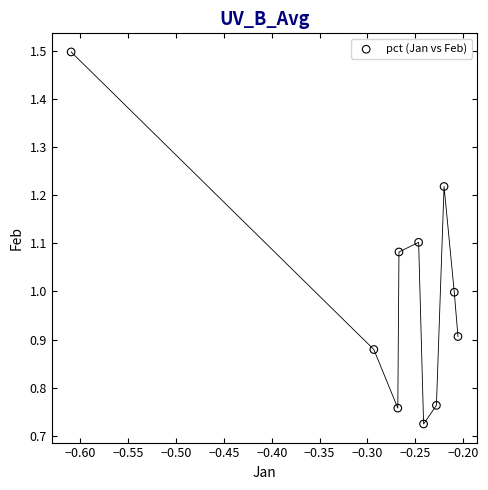

What is the average Y value?

1.0